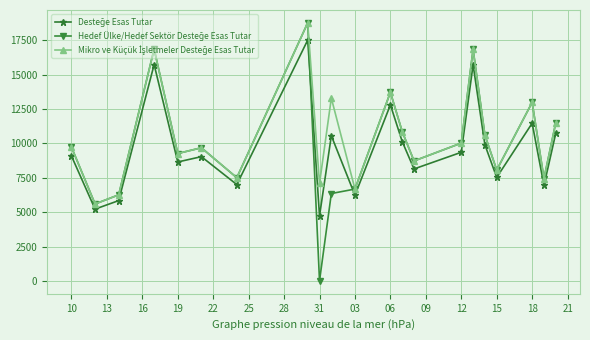

At how many categories does at least one series exceed 3622?

21